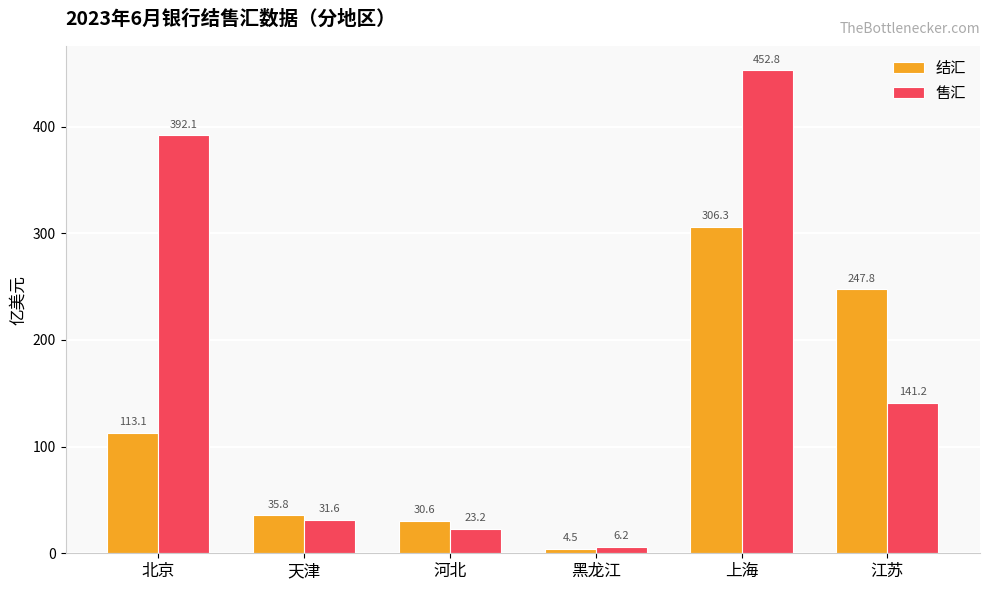

What is the value of the 结汇 bar at the 3rd from the left?

30.6